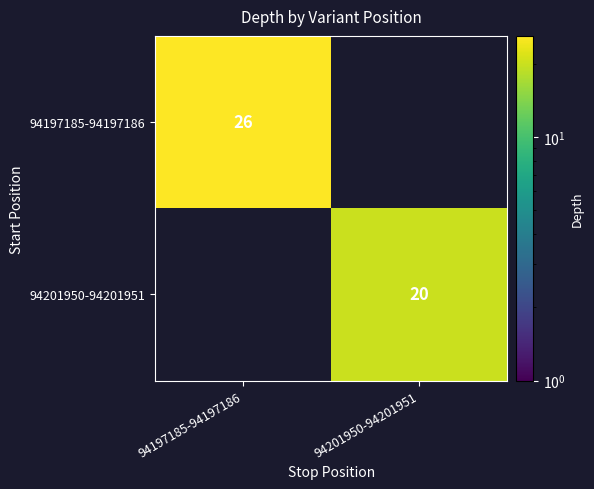

Is the value of 94201950-94201951 at 94201950-94201951 greater than the value of 94197185-94197186 at 94197185-94197186?

No